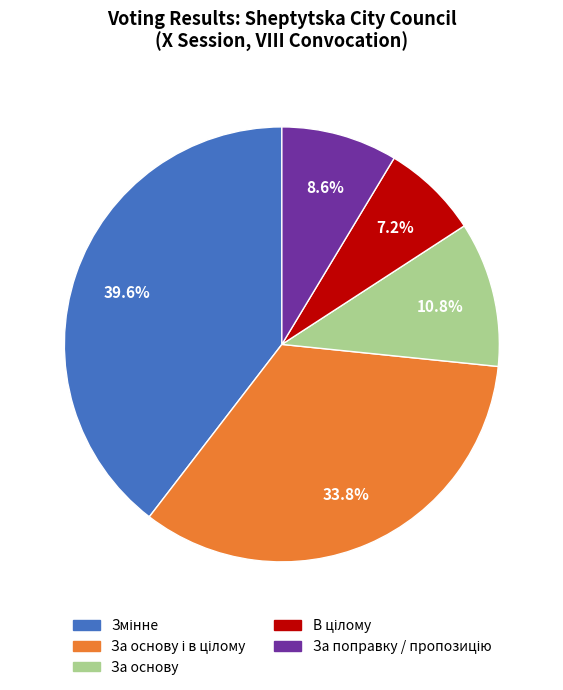

Does any single category account for the majority?

No